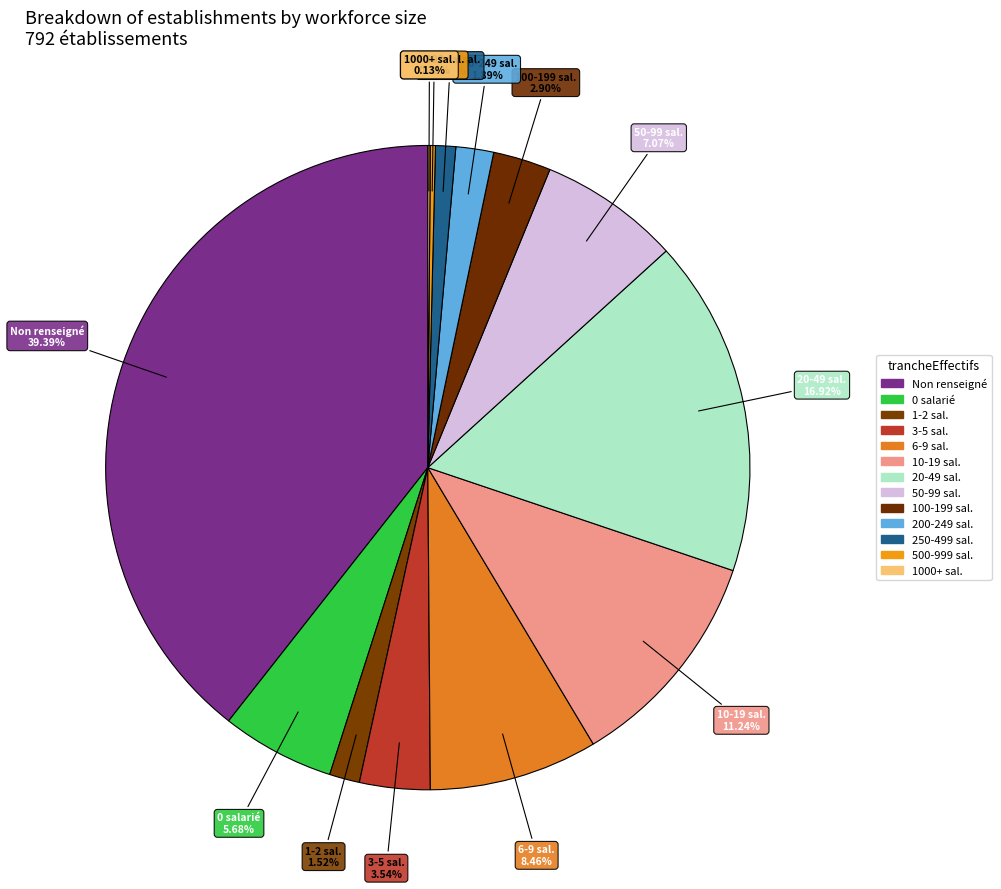

Is there a majority slice in this chart?

No